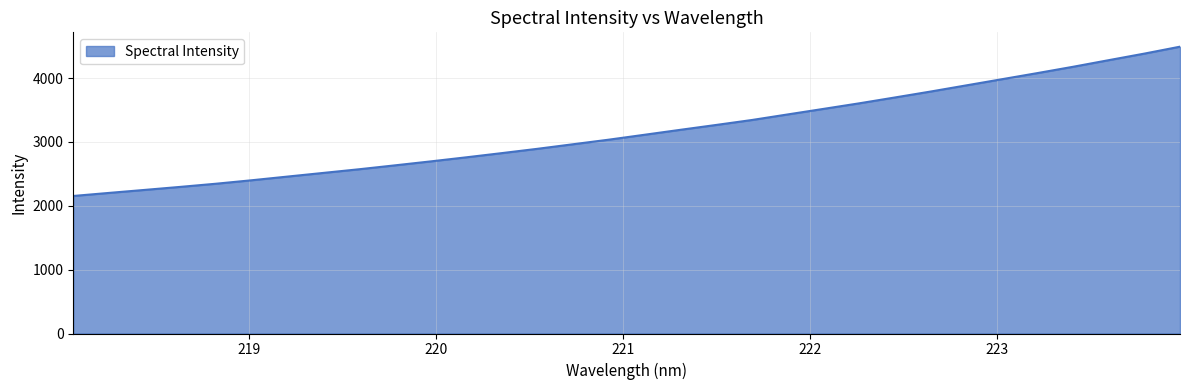

What is the difference between the maximum and minimum values?

2337.7